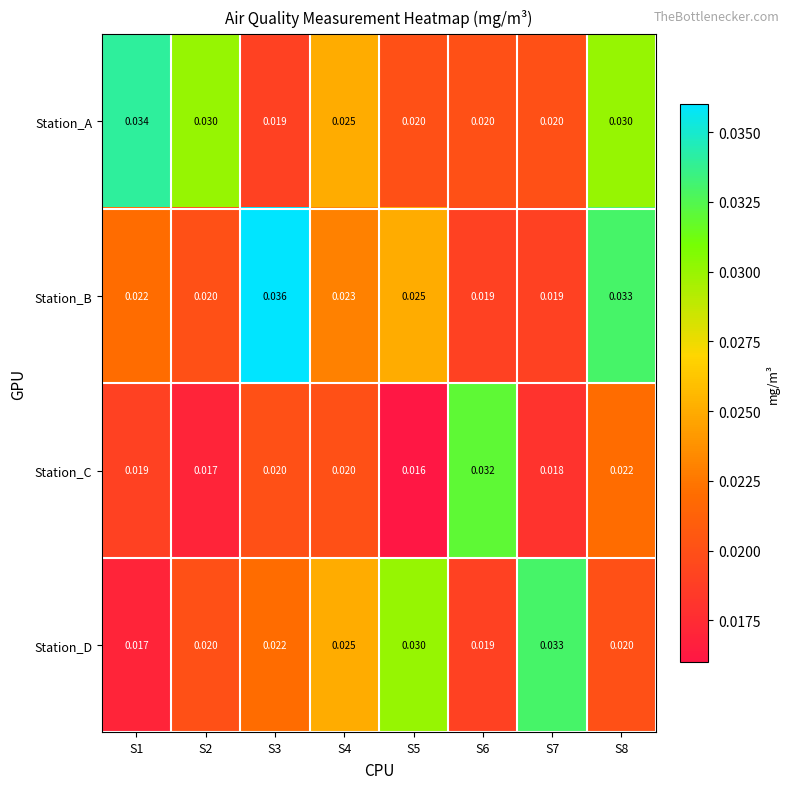

What is the total value across all series at S8?

0.1